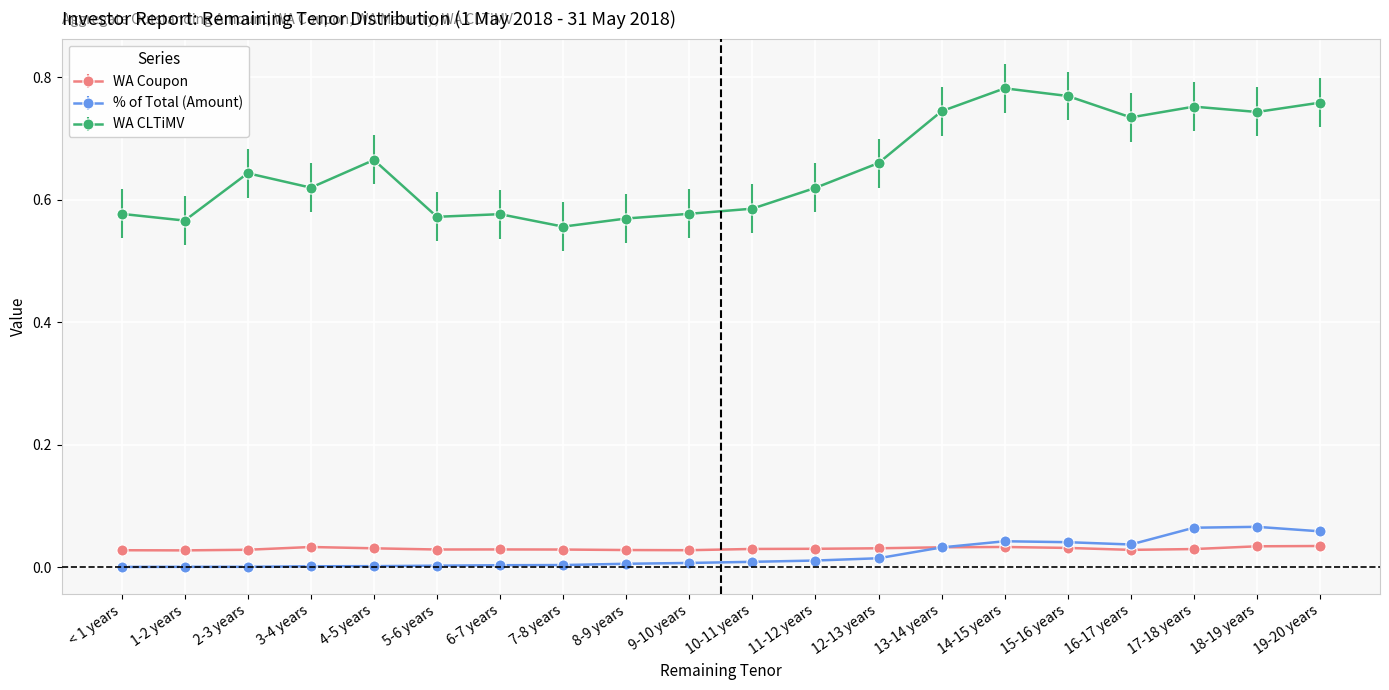

True or false: WA Coupon and WA CLTiMV cross at least once.

False